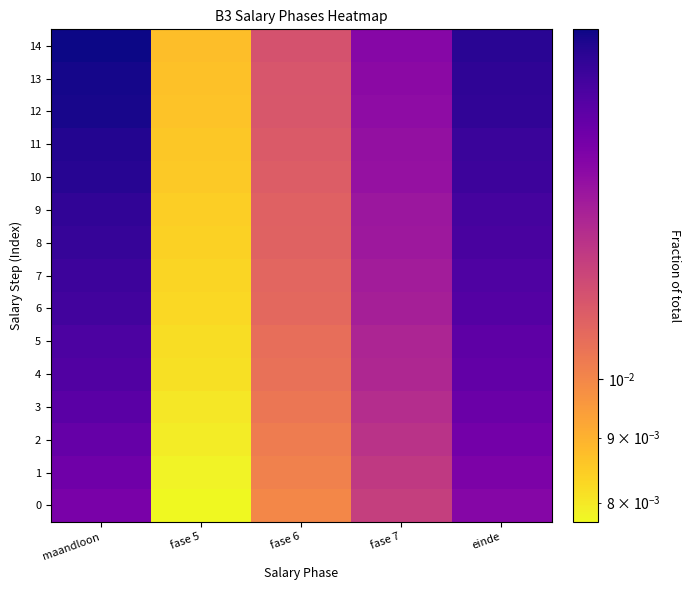

Which category has the lowest value across all series?

fase 5